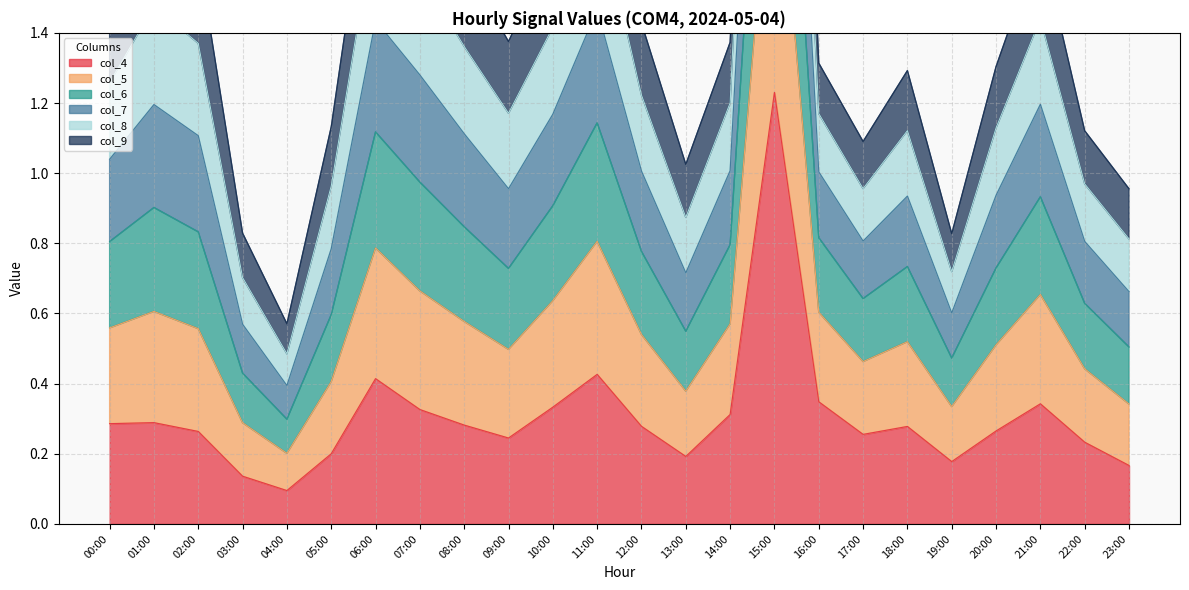

True or false: col_4 has a value of 0.4 at 02:00.

False